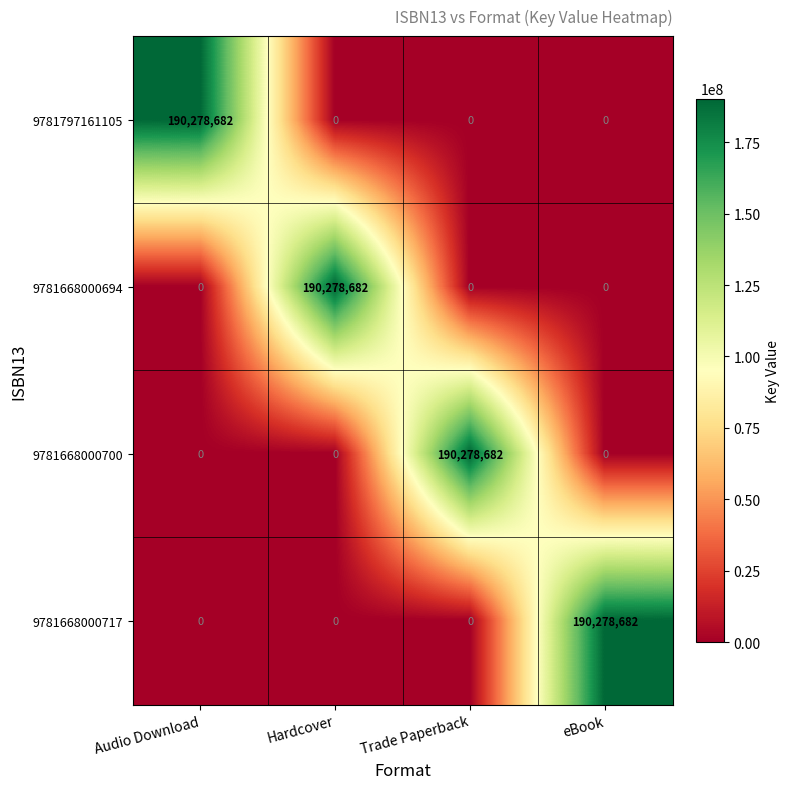

True or false: 9781797161105 has a value of -116233519 at Hardcover.

False